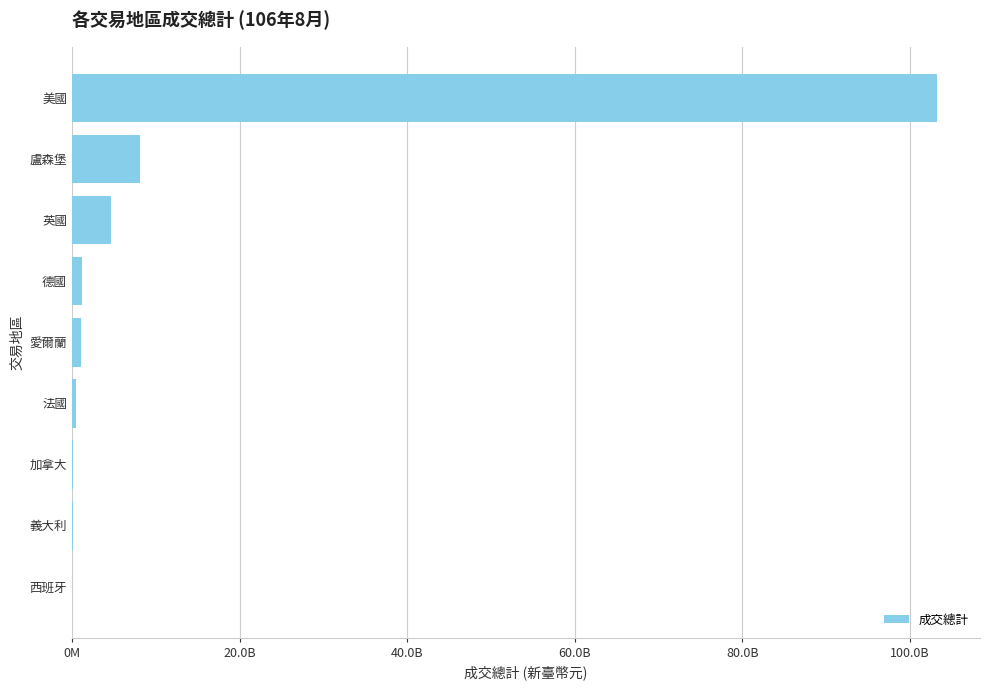

Are the bars horizontal?

Yes